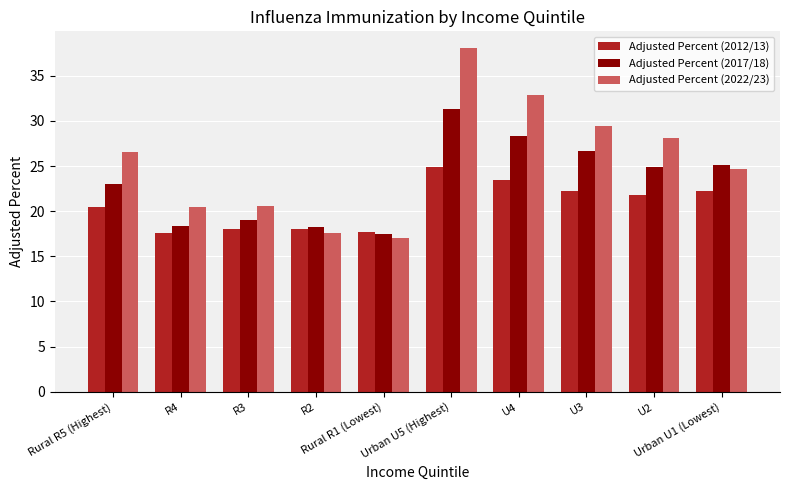

Where does the Adjusted Percent (2012/13) series first go above 21?

Urban U5 (Highest)